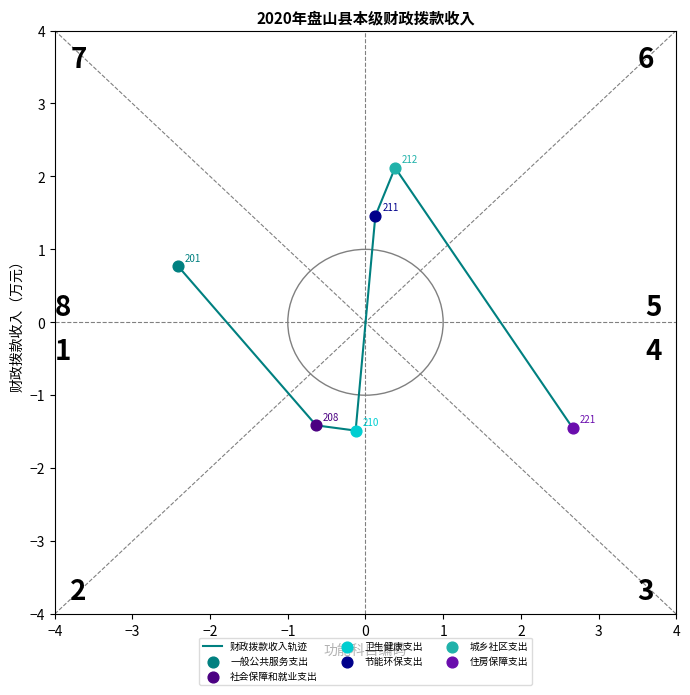

How many interior local peaks (higher than both neighbors) does the data have?

1